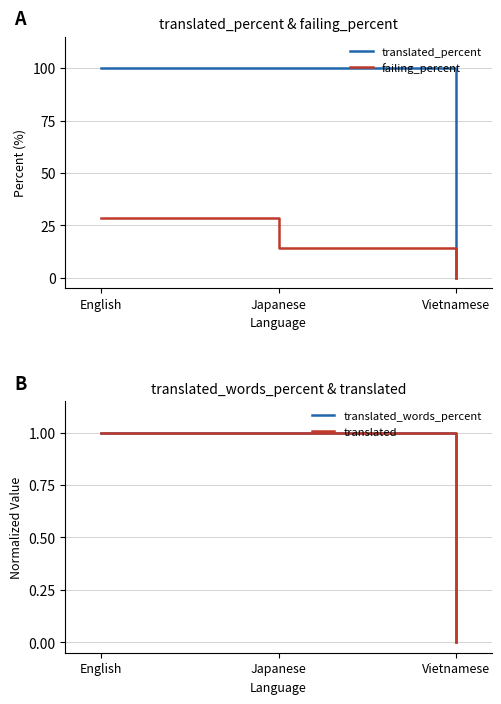

What are all the series names shown in the legend?

translated_percent, failing_percent, translated_words_percent, translated